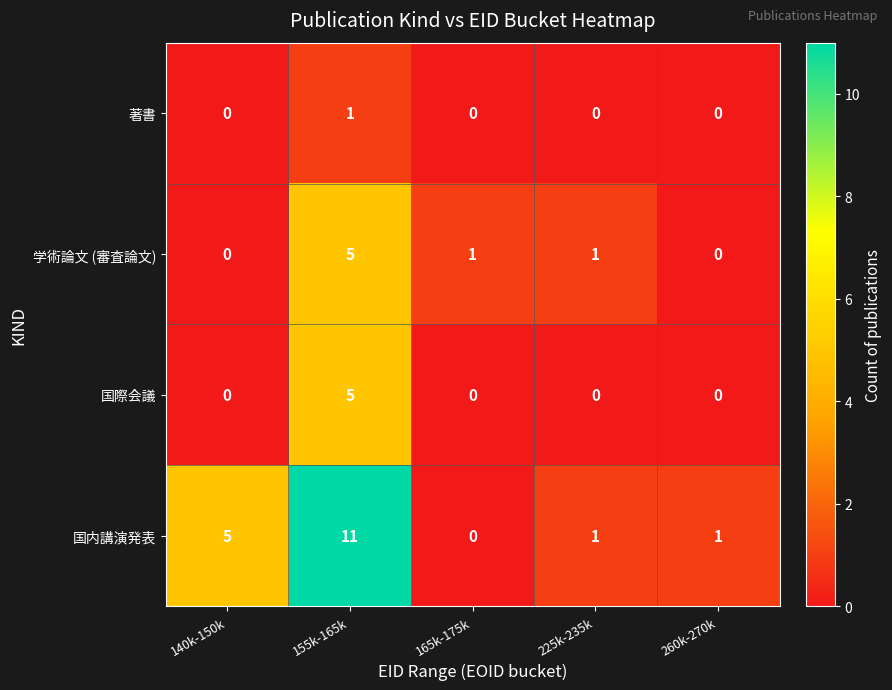

What is the average value of the 国内講演発表 series?

4